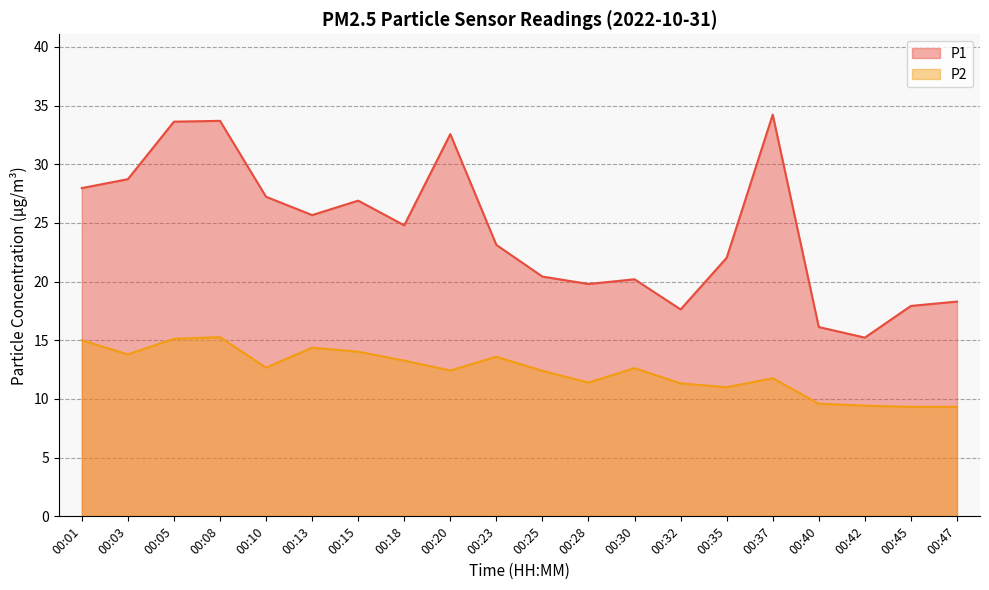

Which series changed the most between 00:28 and 00:40?

P1